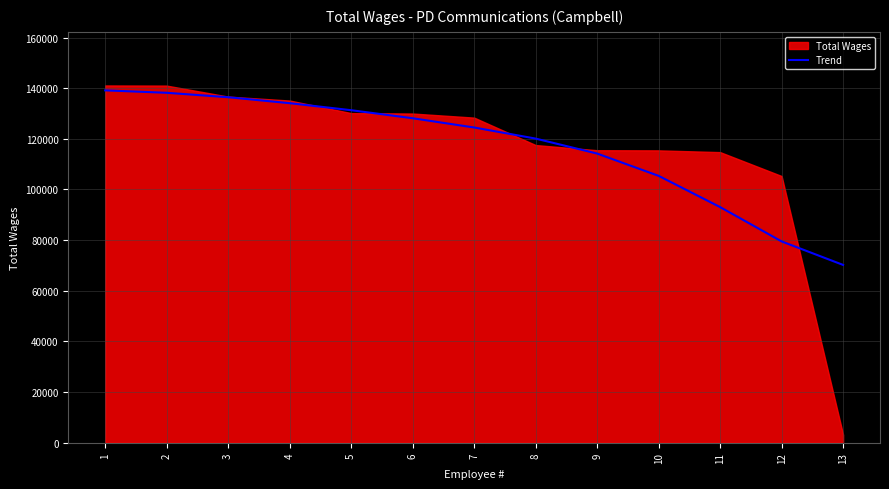

Which label corresponds to the largest value in the chart?

1